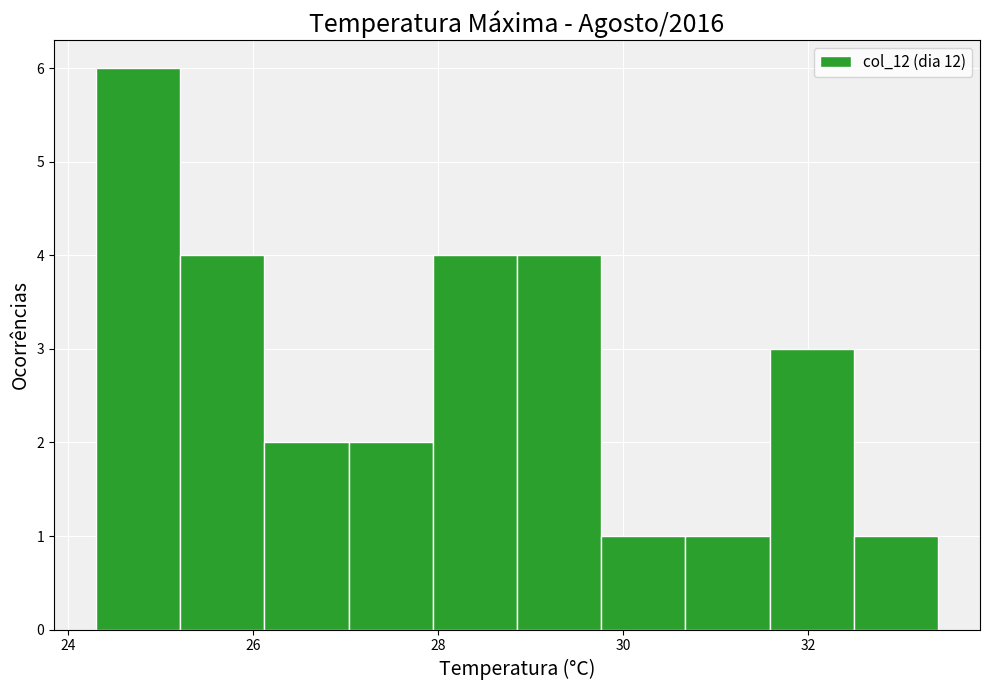

How tall is the bar that spans 30.6 to 31.6 on the x-axis? Neither the bar edges nor the heights are printed on the chart, so give them approximately, as read against the axes.

1